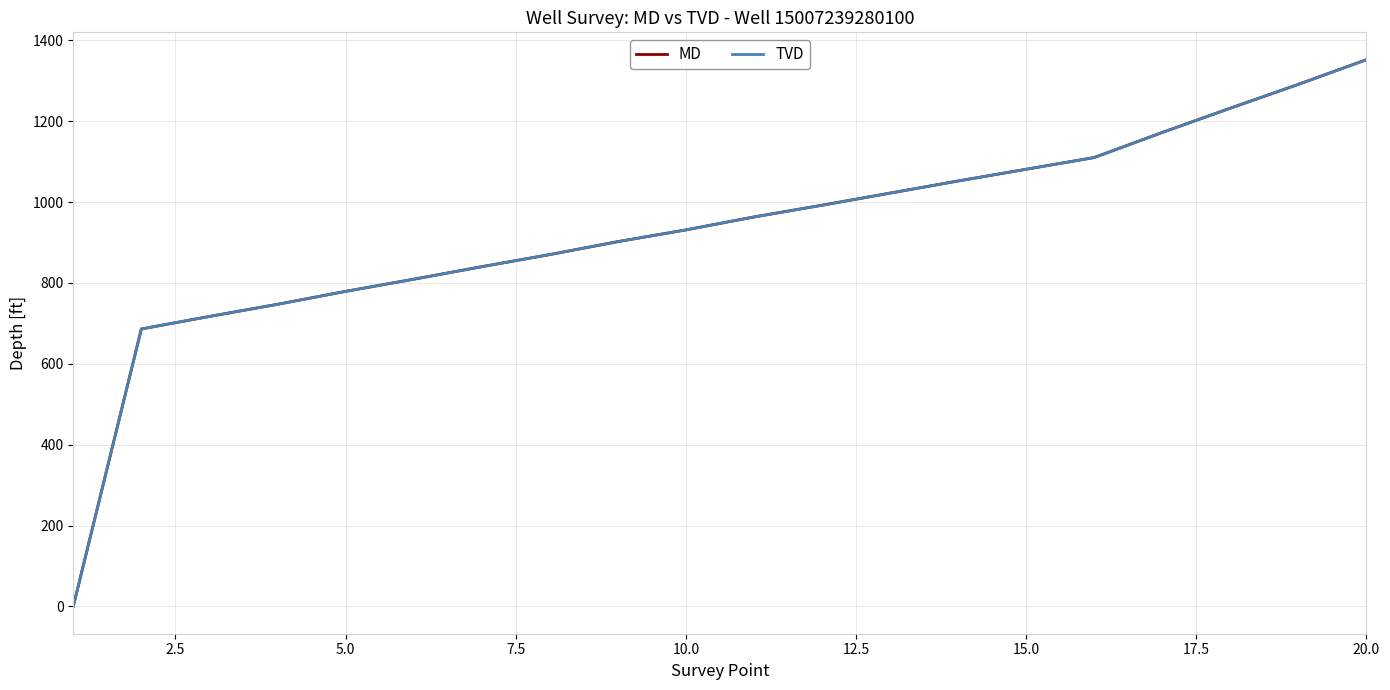

Which series has the widest spread of values?

MD